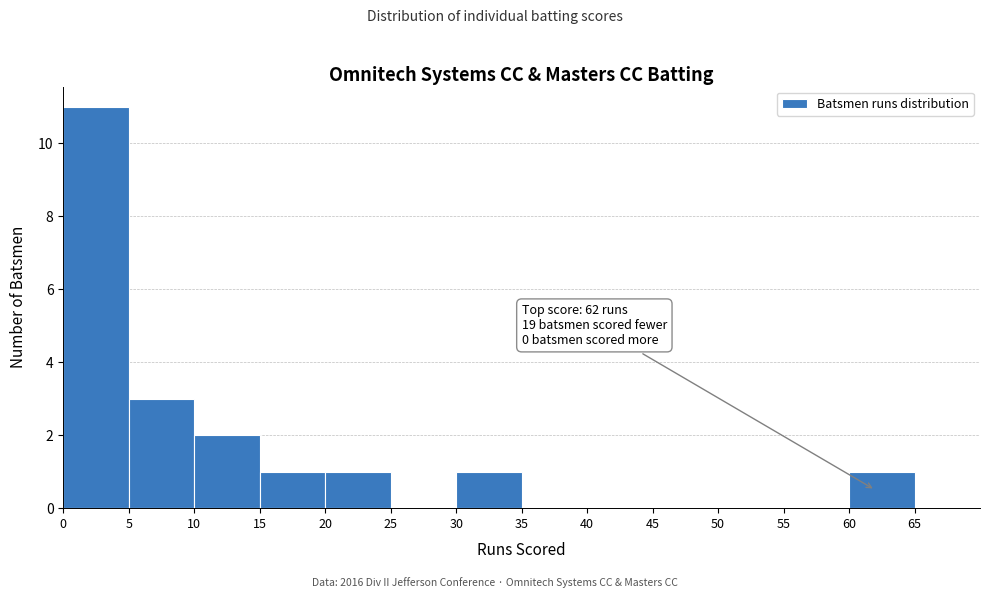

Over which range of the x-axis is the bar tallest?

0 to 5